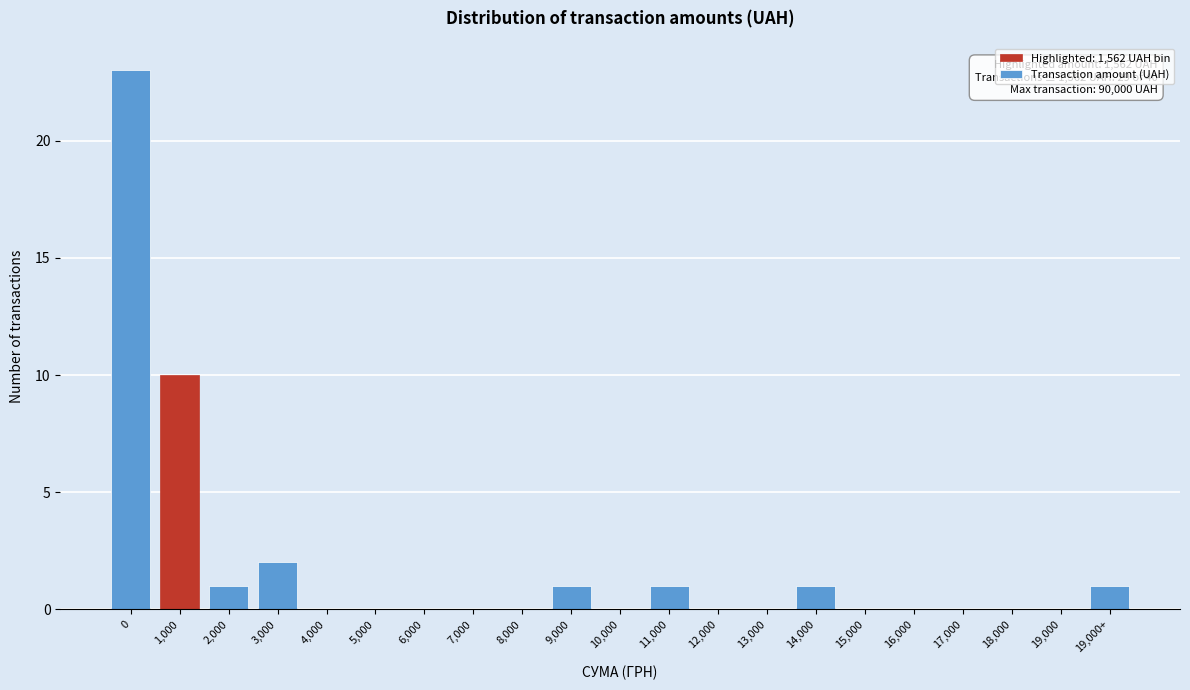

Reading left to right, list all the values displayed in this chart.

0=23	1,000=10	2,000=1	3,000=2	4,000=0	5,000=0	6,000=0	7,000=0	8,000=0	9,000=1	10,000=0	11,000=1	12,000=0	13,000=0	14,000=1	15,000=0	16,000=0	17,000=0	18,000=0	19,000=0	19,000+=1